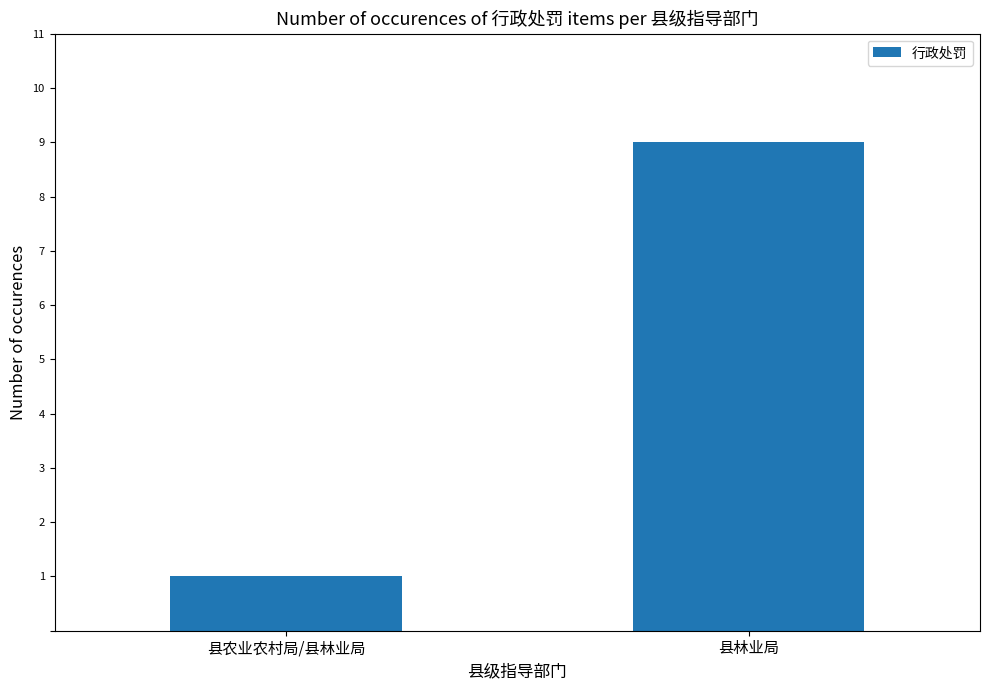

Rank the categories by value from highest to lowest.

县林业局, 县农业农村局/县林业局